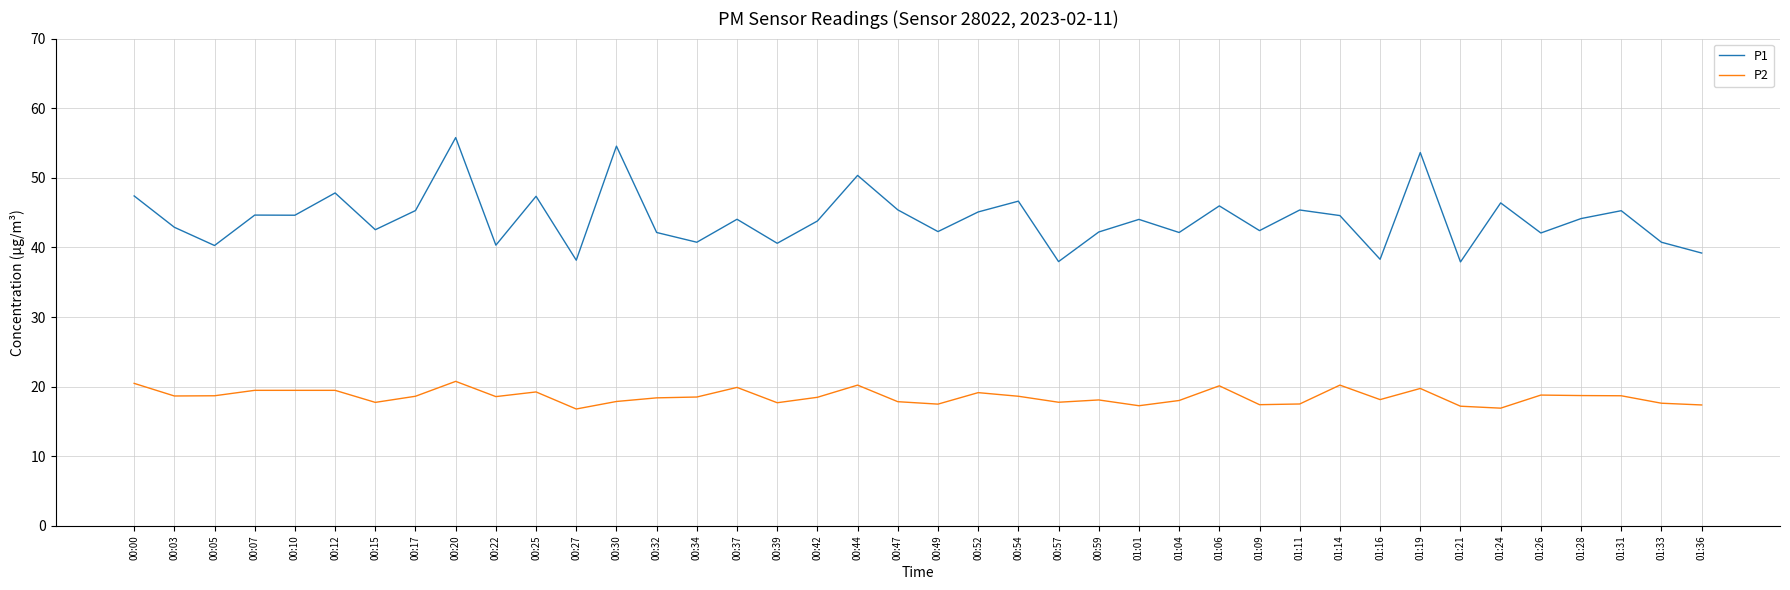

Rank the series by their average value, from highest to lowest.

P1, P2